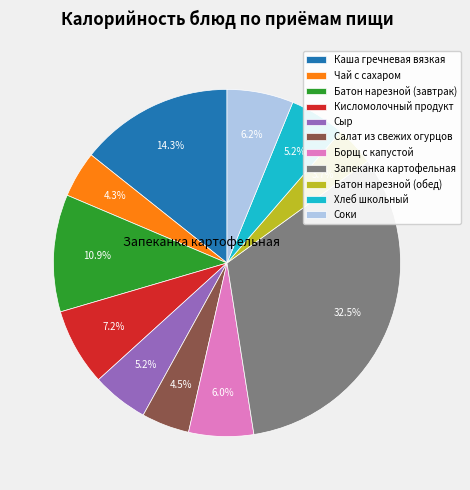

Count the number of slices in the pie.

11